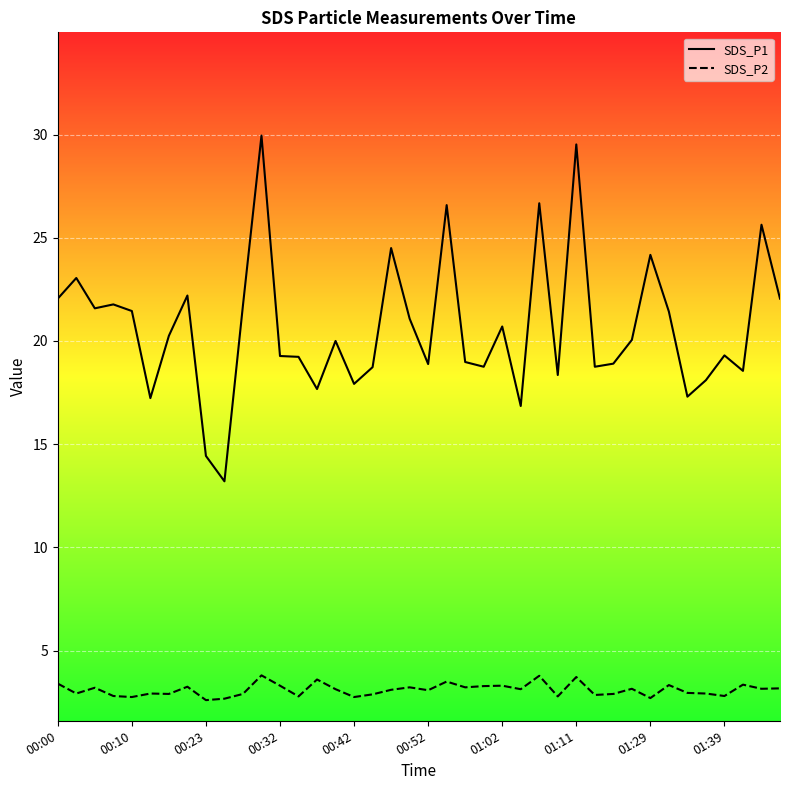

How many values in the SDS_P2 series are below 3?

18